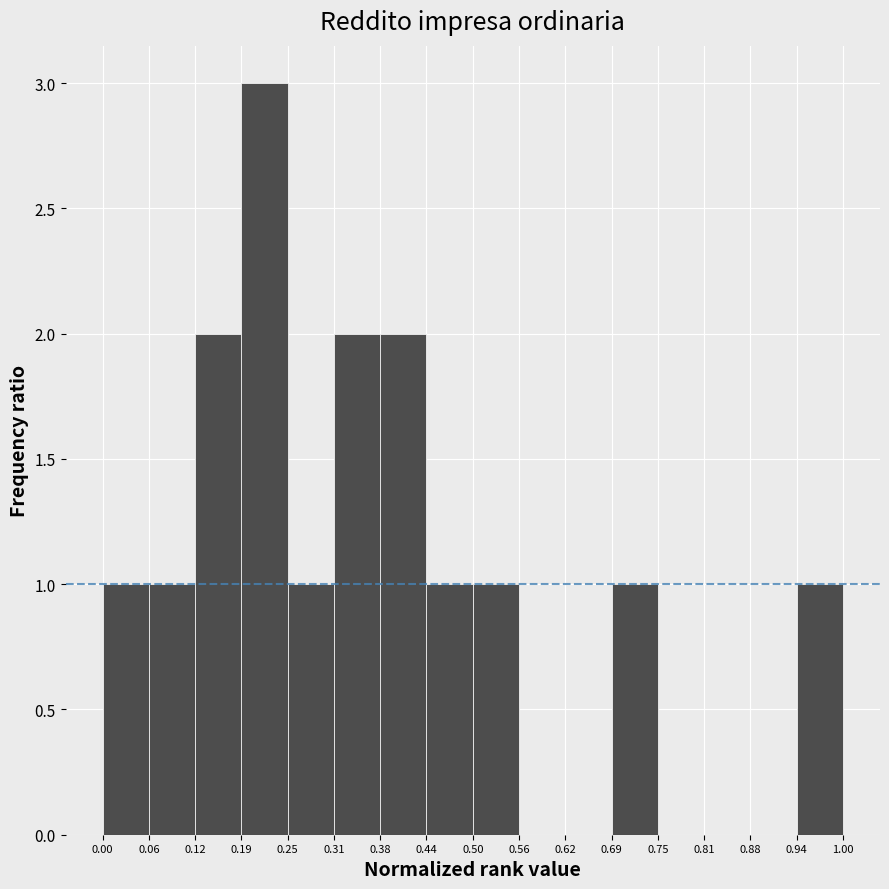

Which range on the x-axis has the tallest bar?

0.19 to 0.25